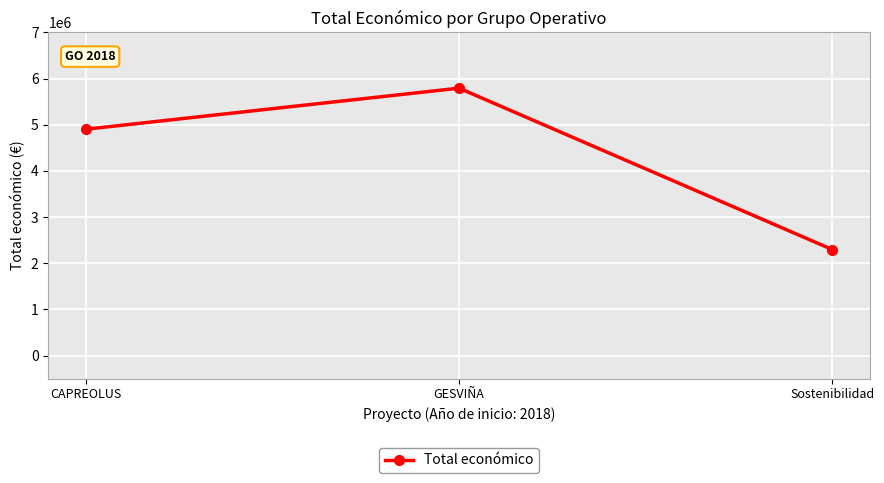

What is the label of the 2nd point from the left?

GESVIÑA